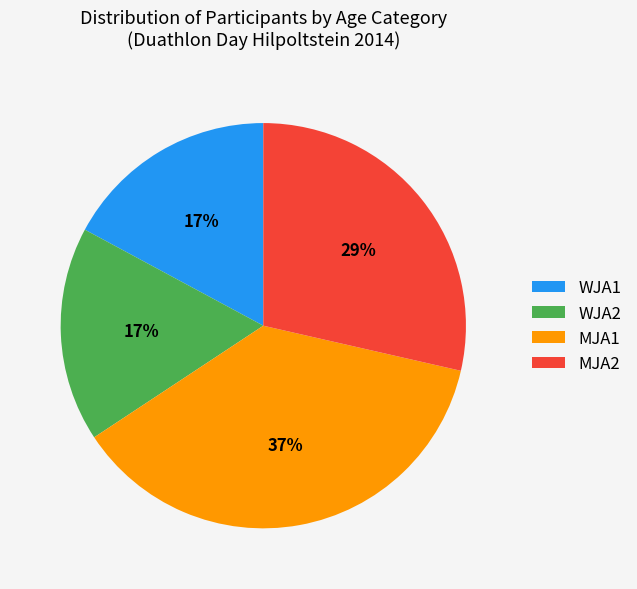

How many slices are in this pie chart?

4